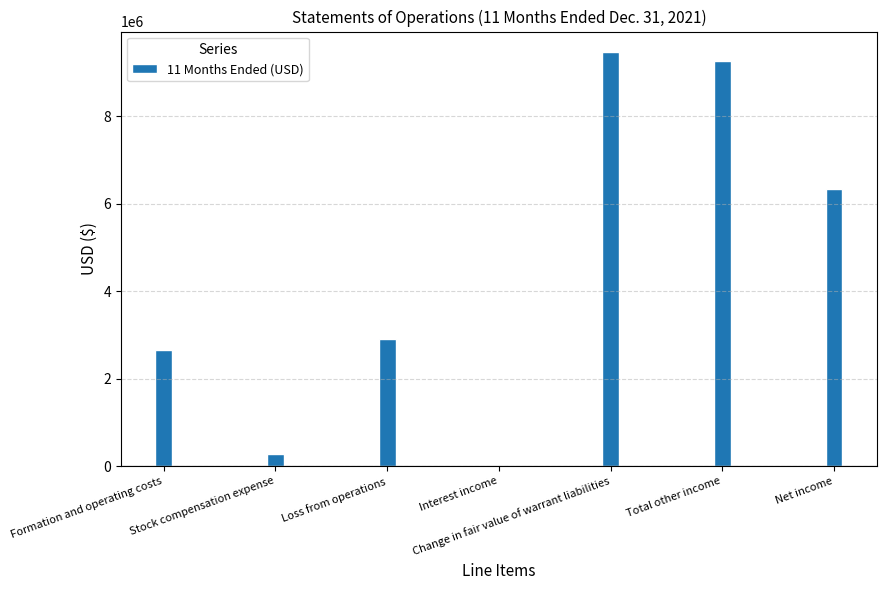

The value at Formation and operating costs is 3817134. True or false?

False